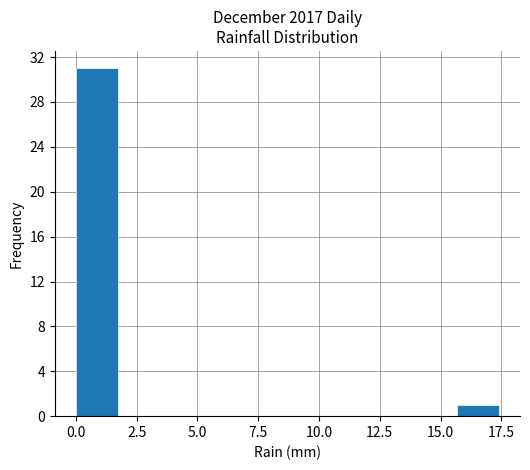

Read against the x-axis, roughly where is the centre of the tallest bar?

1.0